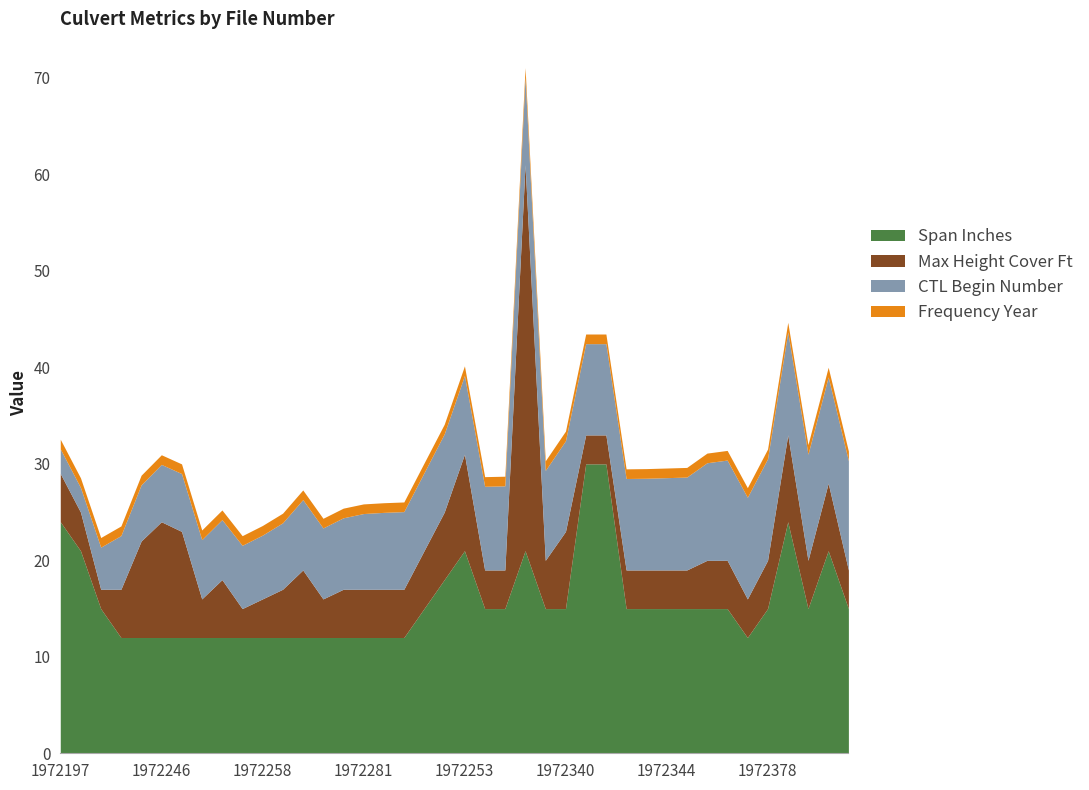

What is the spread (max minus min) of values at 1972367?

14.0